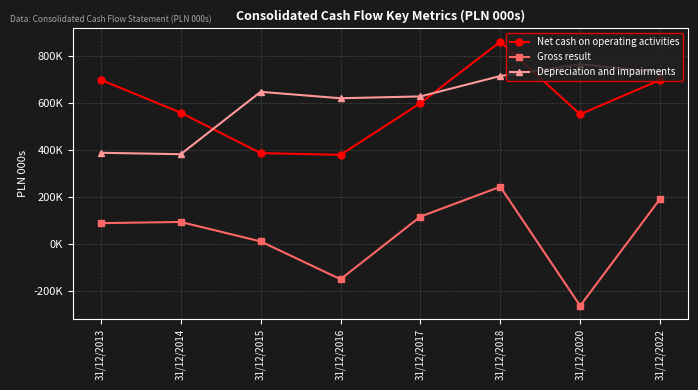

The Gross result series shows 93521 at 31/12/2014. True or false?

True